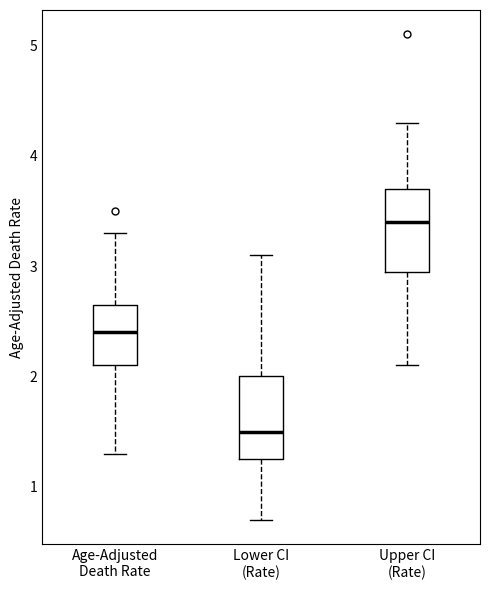

Which box has the lowest median line?

Lower CI (Rate)